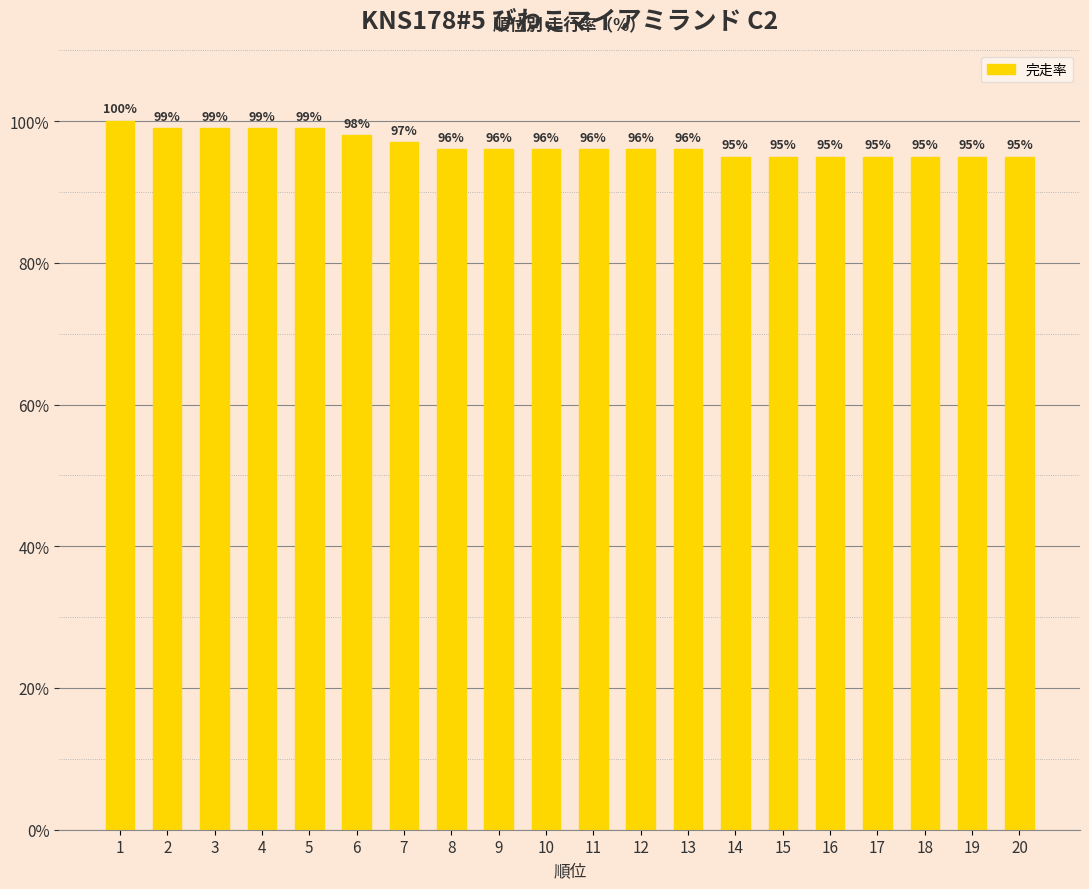

Reading right to left, what are all the values shown in this chart?

20=95	19=95	18=95	17=95	16=95	15=95	14=95	13=96	12=96	11=96	10=96	9=96	8=96	7=97	6=98	5=99	4=99	3=99	2=99	1=100